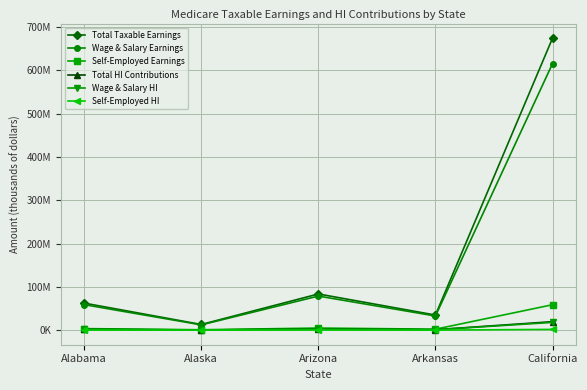

The value of Wage & Salary Earnings at Arkansas is 51152926. True or false?

False